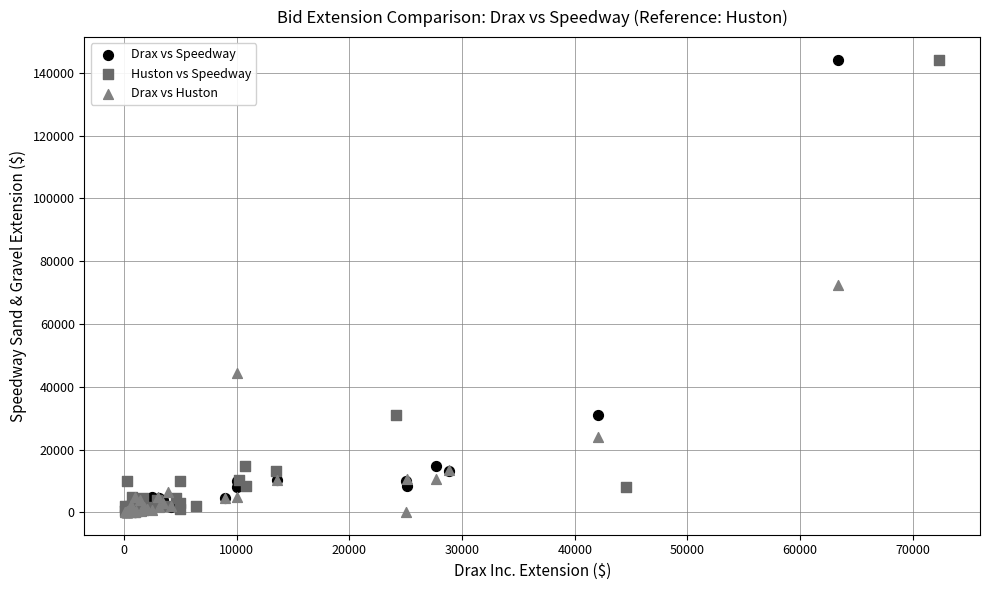

What are all the series names shown in the legend?

Drax vs Speedway, Huston vs Speedway, Drax vs Huston